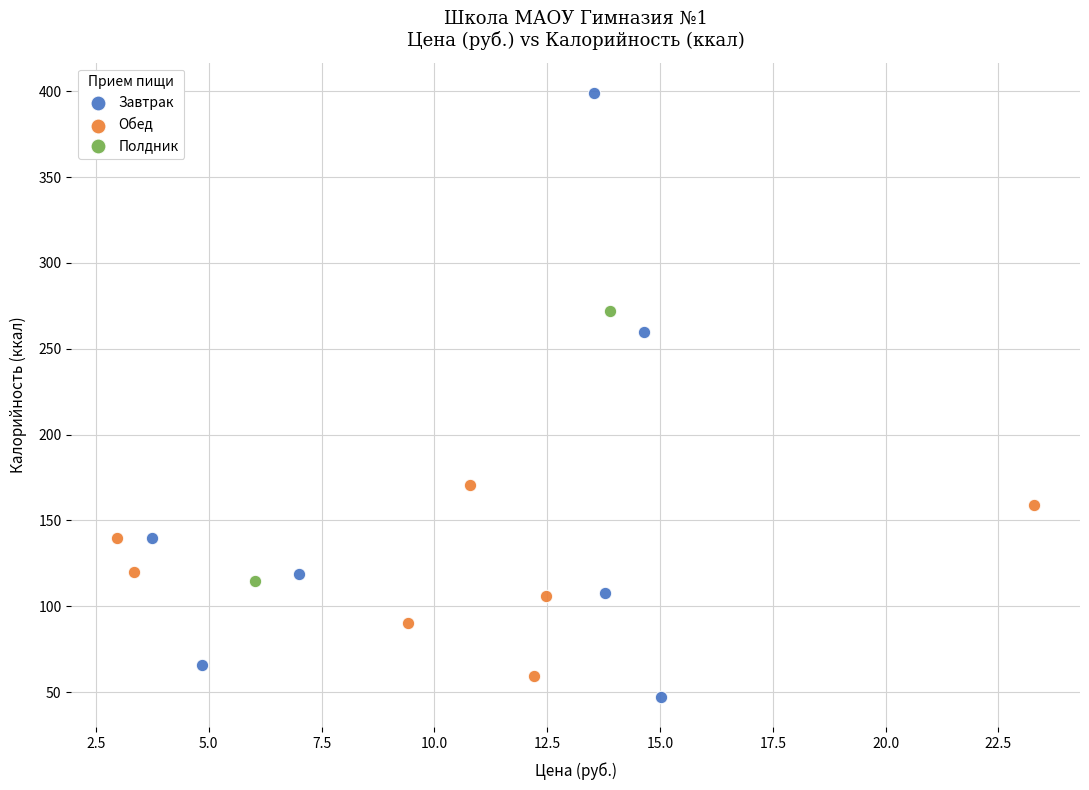

Which series reaches the minimum Y coordinate?

Завтрак